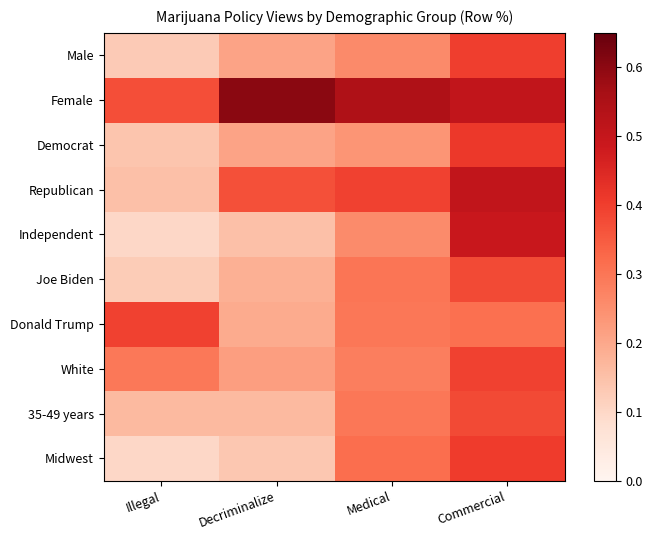

Which has a higher value, Commercial or Medical?

Commercial